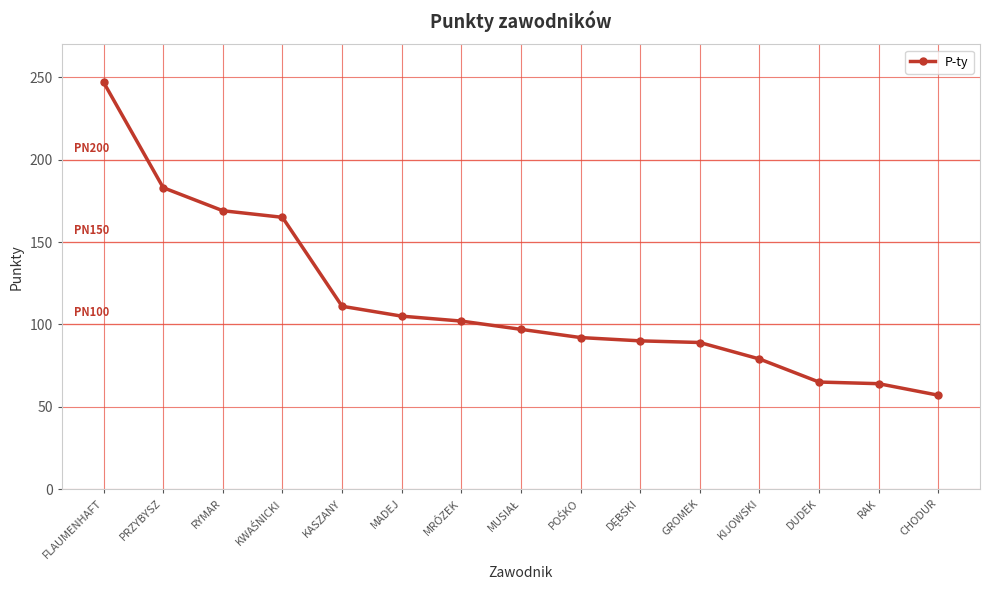

Does the chart display data point markers on the line(s)?

Yes